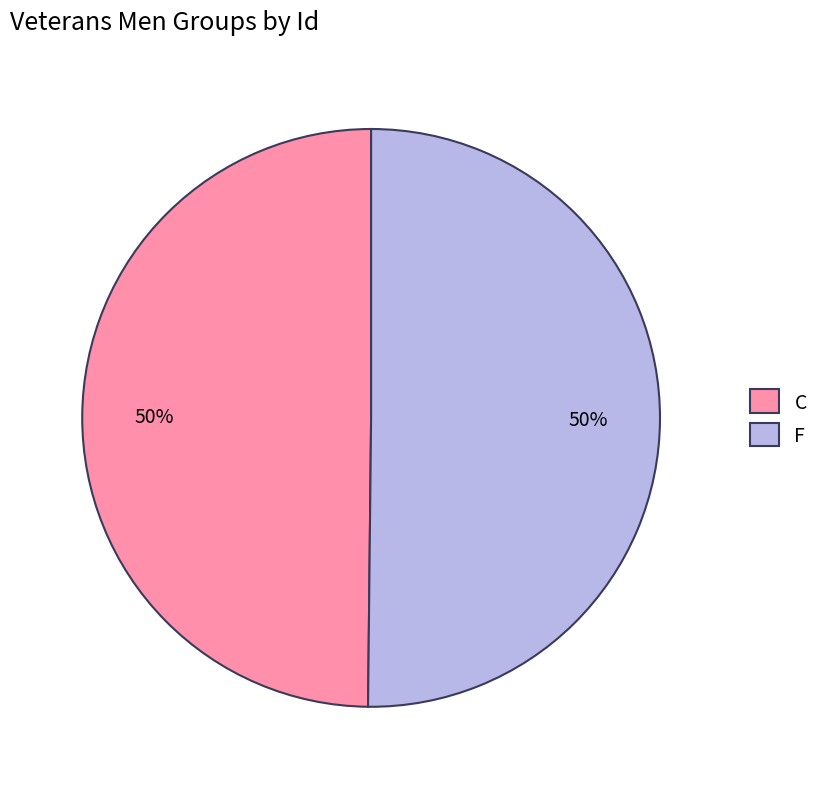

To the nearest percent, what percentage of the pie is F?

50%